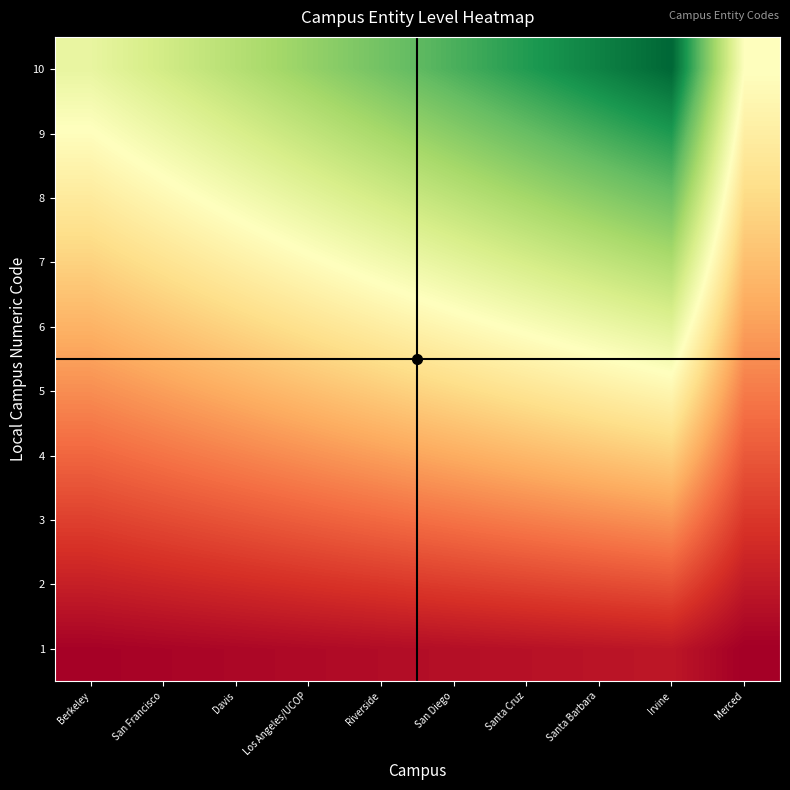

Reading left to right, extract all data points from this chart.

1: Berkeley=111.1	San Francisco=121.1	Davis=131.1	Los Angeles/UCOP=141.1	Riverside=151.1	San Diego=161.1	Santa Cruz=171.1	Santa Barbara=181.1	Irvine=191.1	Merced=101.1
2: Berkeley=222.2	San Francisco=242.2	Davis=262.2	Los Angeles/UCOP=282.2	Riverside=302.2	San Diego=322.2	Santa Cruz=342.2	Santa Barbara=362.2	Irvine=382.2	Merced=202.2
3: Berkeley=333.3	San Francisco=363.3	Davis=393.3	Los Angeles/UCOP=423.3	Riverside=453.3	San Diego=483.3	Santa Cruz=513.3	Santa Barbara=543.3	Irvine=573.3	Merced=303.3
4: Berkeley=444.4	San Francisco=484.4	Davis=524.4	Los Angeles/UCOP=564.4	Riverside=604.4	San Diego=644.4	Santa Cruz=684.4	Santa Barbara=724.4	Irvine=764.4	Merced=404.4
5: Berkeley=555.5	San Francisco=605.5	Davis=655.5	Los Angeles/UCOP=705.5	Riverside=755.5	San Diego=805.5	Santa Cruz=855.5	Santa Barbara=905.5	Irvine=955.5	Merced=505.5
6: Berkeley=666.6	San Francisco=726.6	Davis=786.6	Los Angeles/UCOP=846.6	Riverside=906.6	San Diego=966.6	Santa Cruz=1026.6	Santa Barbara=1086.6	Irvine=1146.6	Merced=606.6
7: Berkeley=777.7	San Francisco=847.7	Davis=917.7	Los Angeles/UCOP=987.7	Riverside=1057.7	San Diego=1127.7	Santa Cruz=1197.7	Santa Barbara=1267.7	Irvine=1337.7	Merced=707.7
8: Berkeley=888.8	San Francisco=968.8	Davis=1048.8	Los Angeles/UCOP=1128.8	Riverside=1208.8	San Diego=1288.8	Santa Cruz=1368.8	Santa Barbara=1448.8	Irvine=1528.8	Merced=808.8
9: Berkeley=999.9	San Francisco=1089.9	Davis=1179.9	Los Angeles/UCOP=1269.9	Riverside=1359.9	San Diego=1449.9	Santa Cruz=1539.9	Santa Barbara=1629.9	Irvine=1719.9	Merced=909.9
10: Berkeley=1111.0	San Francisco=1211.0	Davis=1311.0	Los Angeles/UCOP=1411.0	Riverside=1511.0	San Diego=1611.0	Santa Cruz=1711.0	Santa Barbara=1811.0	Irvine=1911.0	Merced=1011.0